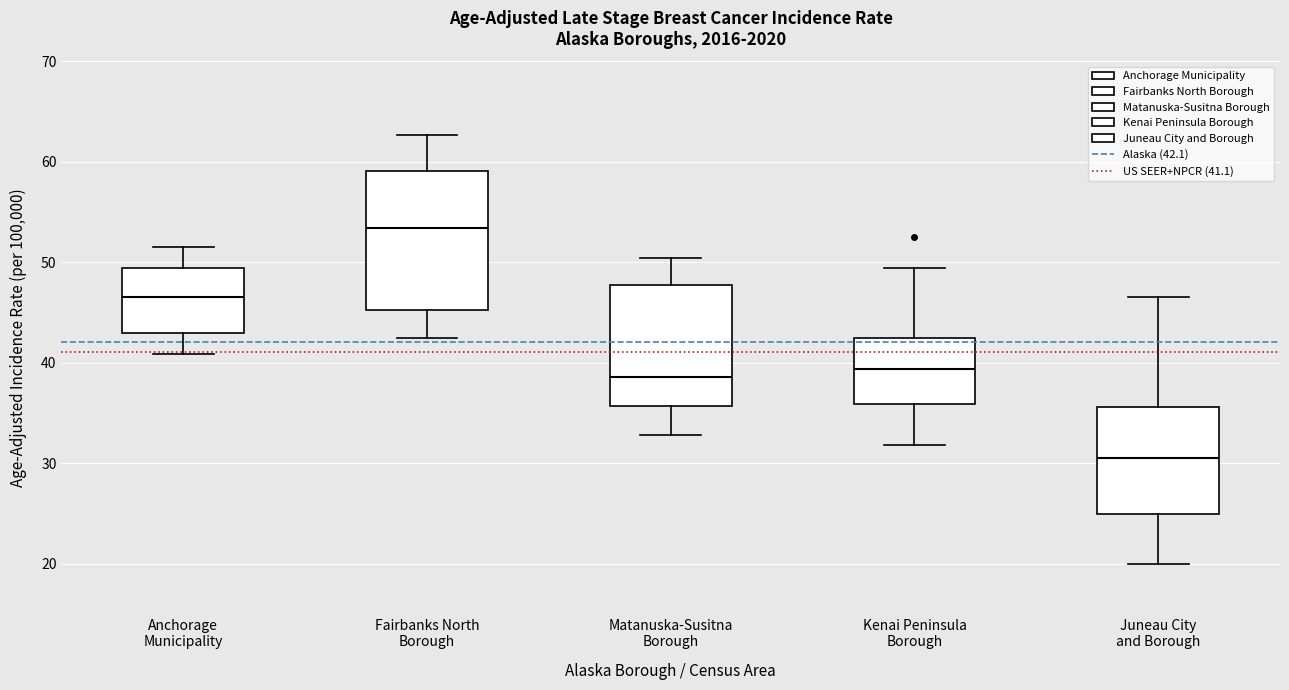

Reading left to right, transcribe this box plot: for each box, give where its median line is, the range the box spans, and where its two whiskers end, as read against the y-axis. The values are not printed on the chart, so give them approximately, as read against the axis.

Anchorage Municipality: median 47, box 43 to 49, whiskers 41 to 52
Fairbanks North Borough: median 53, box 45 to 59, whiskers 43 to 63
Matanuska-Susitna Borough: median 39, box 36 to 48, whiskers 33 to 50
Kenai Peninsula Borough: median 39, box 36 to 42, whiskers 32 to 49
Juneau City and Borough: median 31, box 25 to 36, whiskers 20 to 47